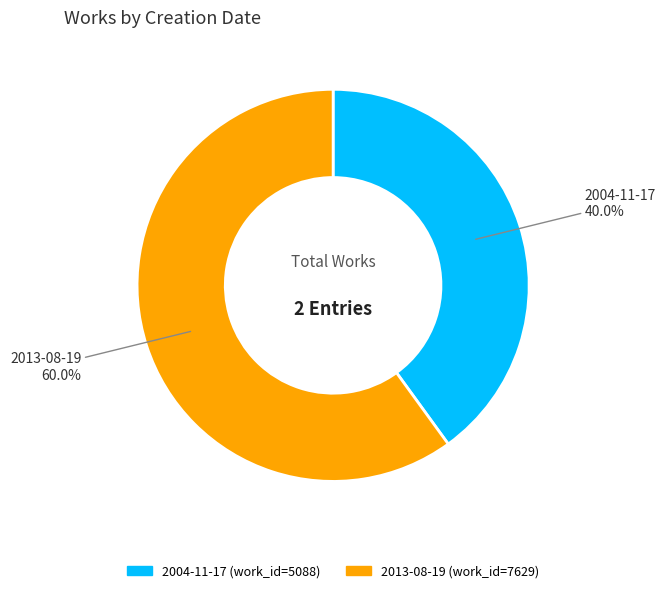

Count the number of slices in the pie.

2